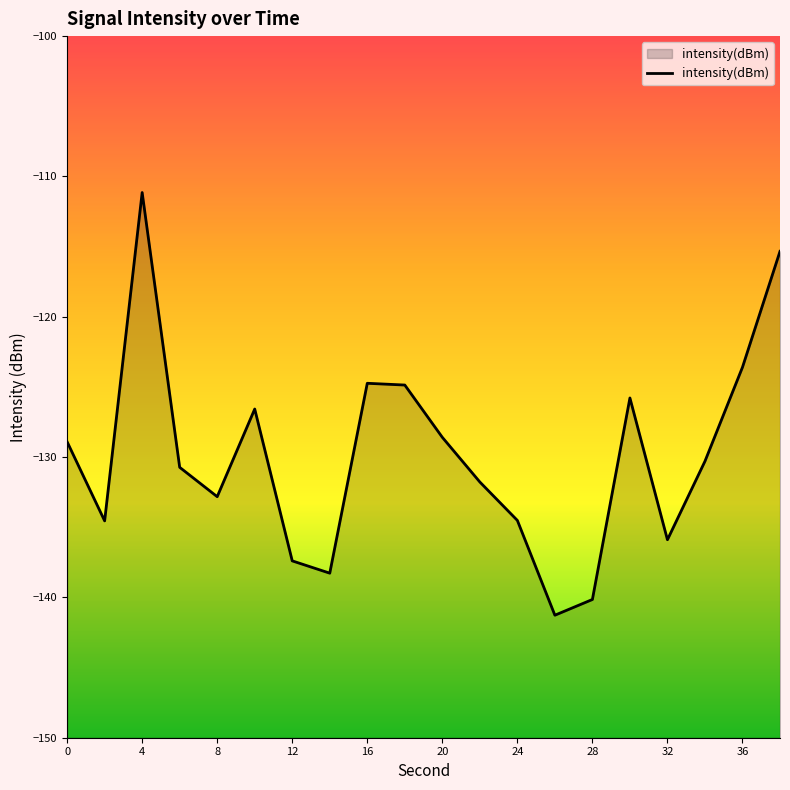

What is the value of the 2nd point from the left?

-134.5